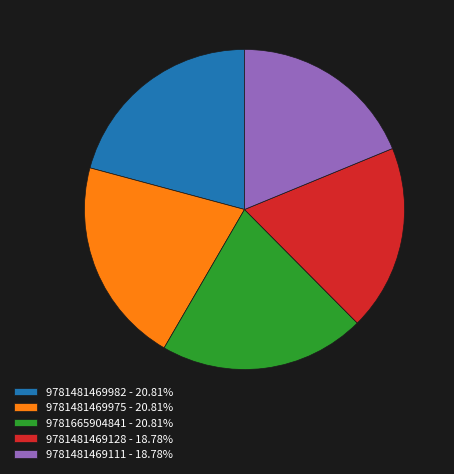

Approximately how many times larger is the value at 9781481469975 - 20.81% compared to 9781481469982 - 20.81%?

1.0